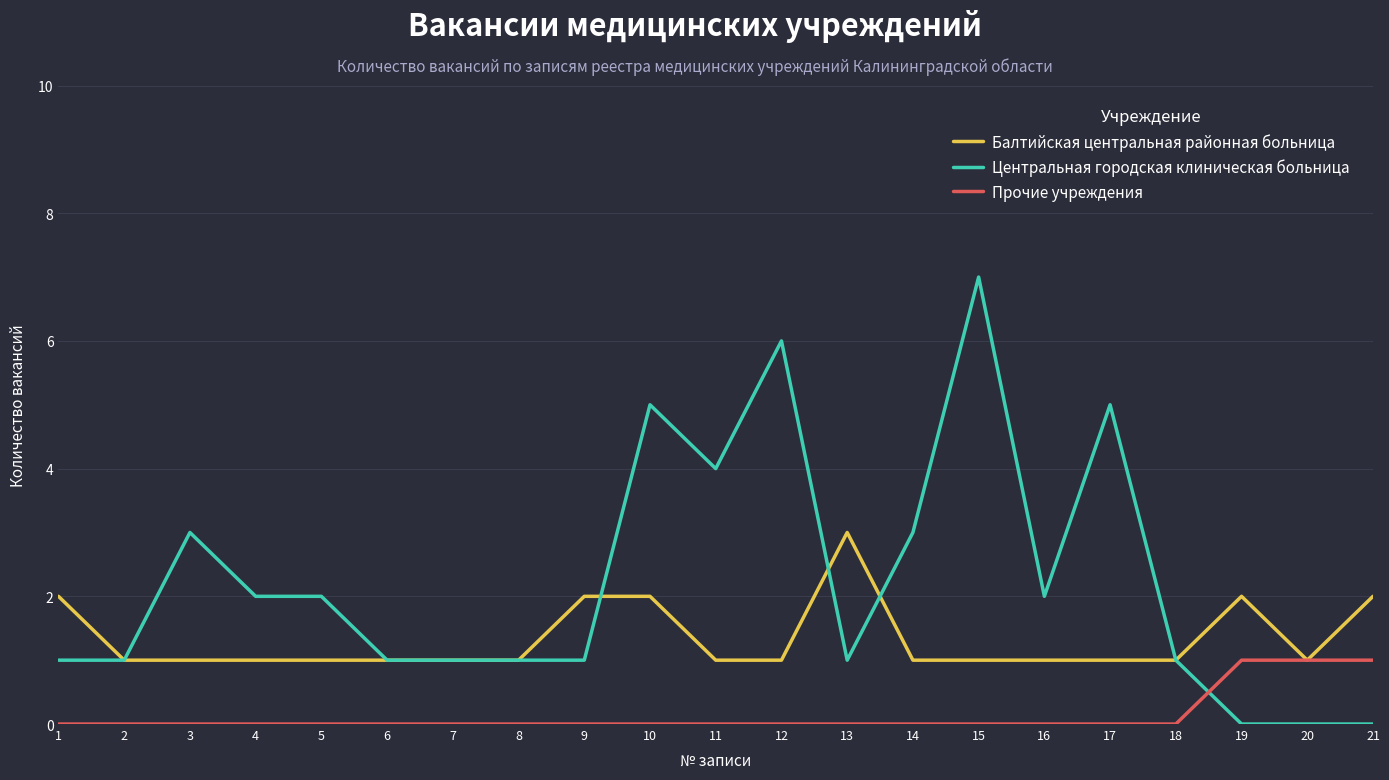

Which category has the highest value in the Балтийская центральная районная больница series?

13